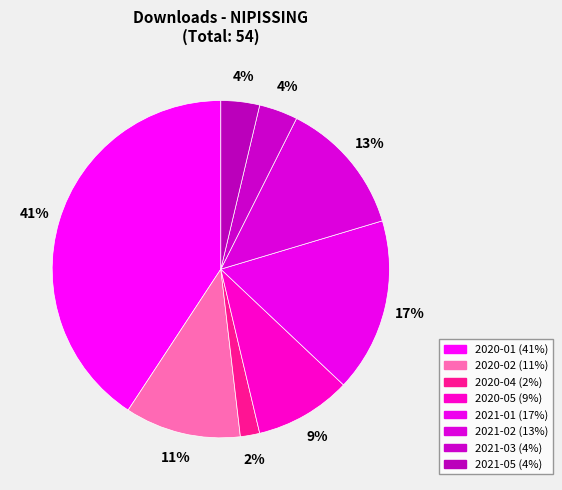

Rank the categories by value from lowest to highest.

2020-04, 2021-03, 2021-05, 2020-05, 2020-02, 2021-02, 2021-01, 2020-01